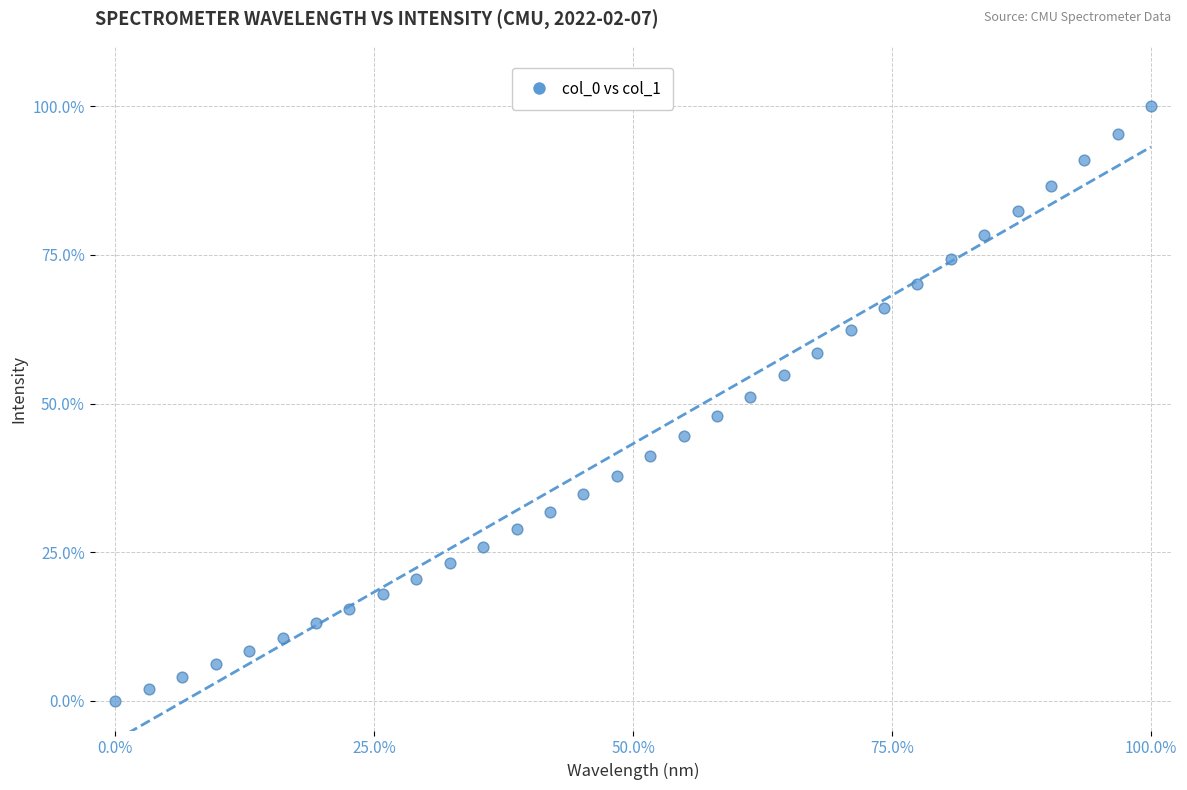

What is the range of Y values (max minus min)?

100.0